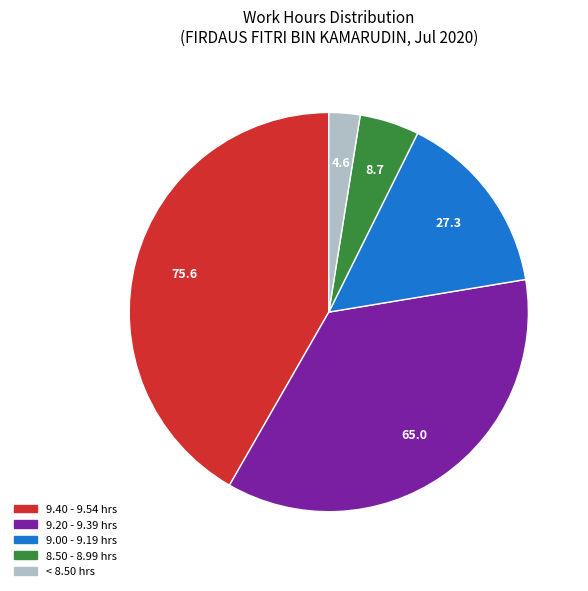

Does any single category account for the majority?

No